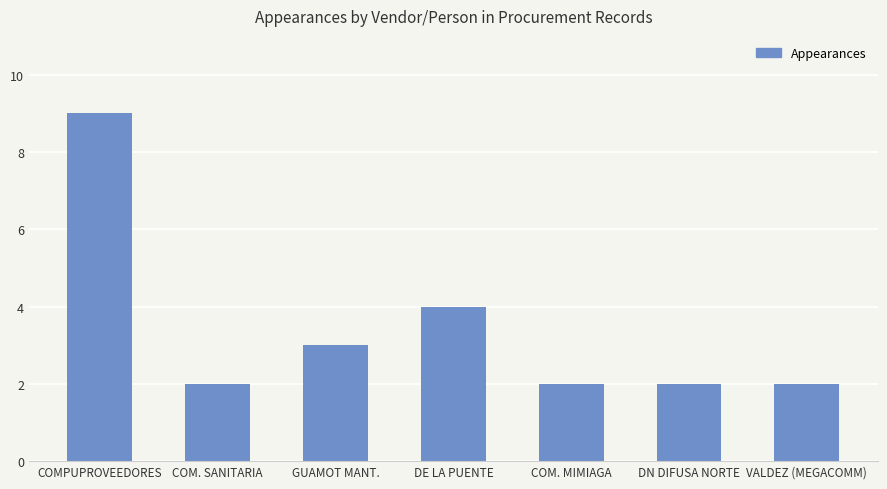

How many bars are there in total?

7